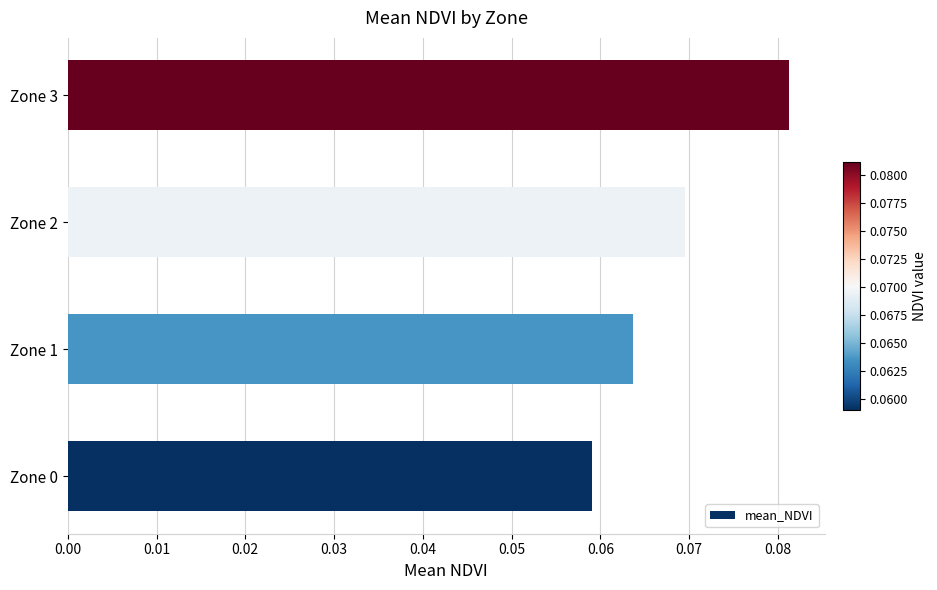

Rank the categories by value from highest to lowest.

Zone 3, Zone 2, Zone 1, Zone 0